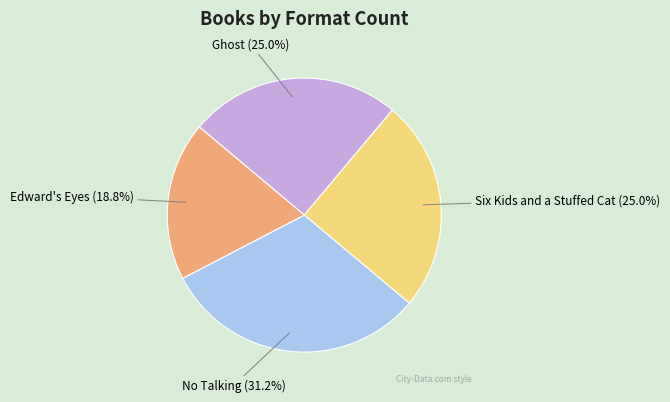

The Ghost slice represents 19% of the pie. True or false?

False